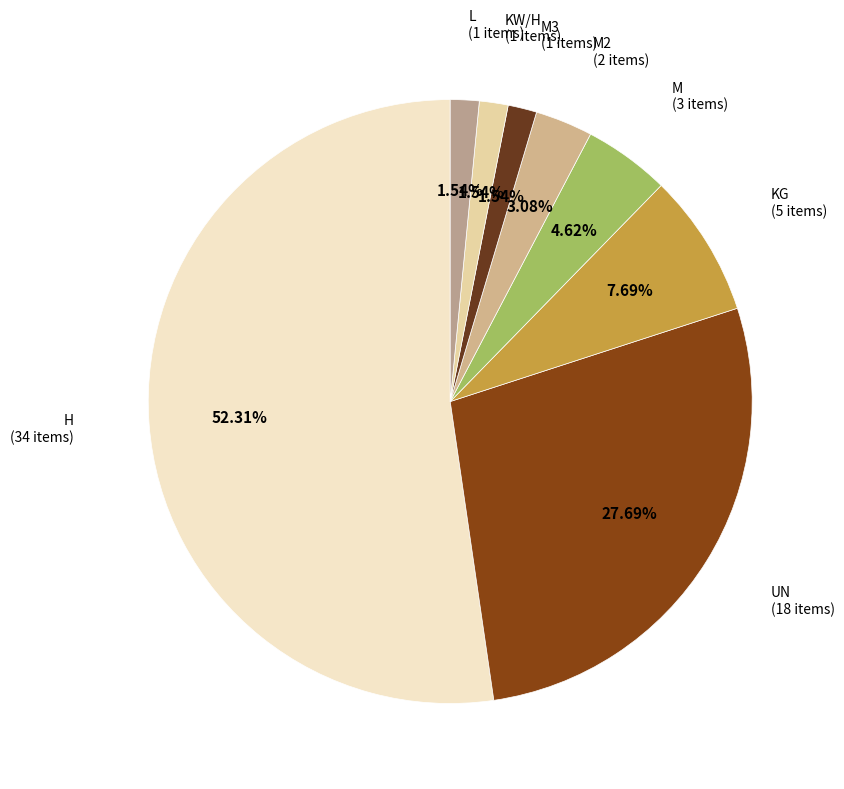

Is it true that M is 5% of the pie?

True